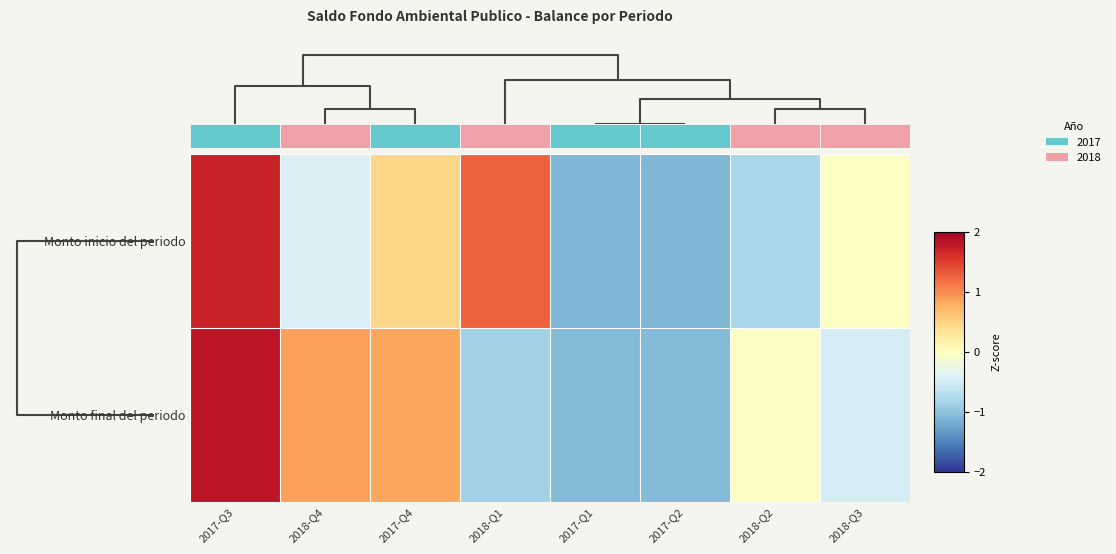

How many data points does each series have?

8